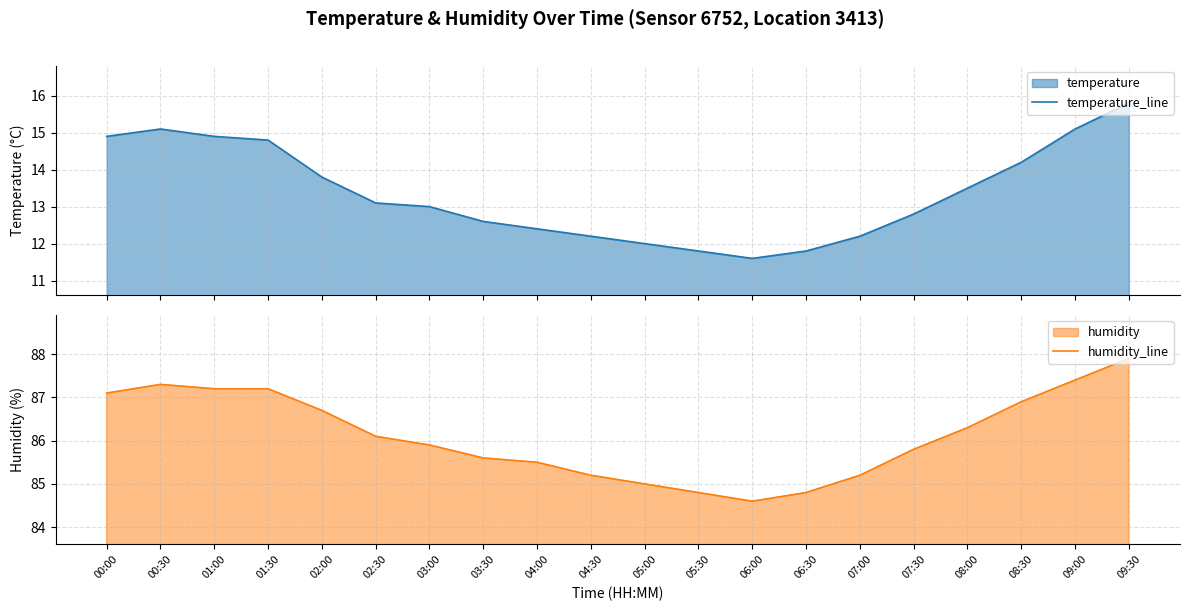

What is the highest value of the humidity_line series?

87.9